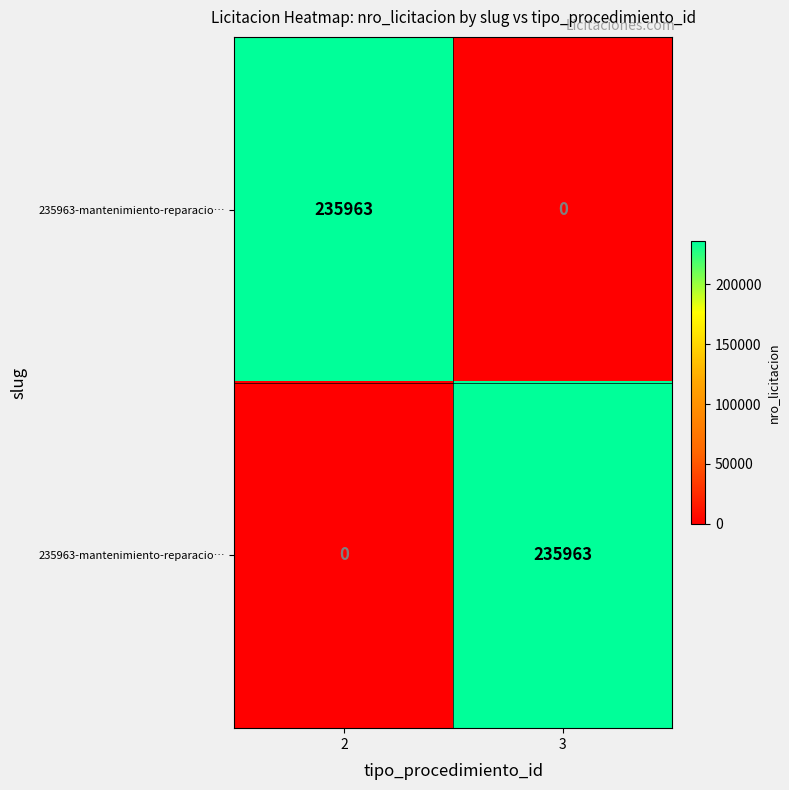

Count the number of categories in the chart.

2